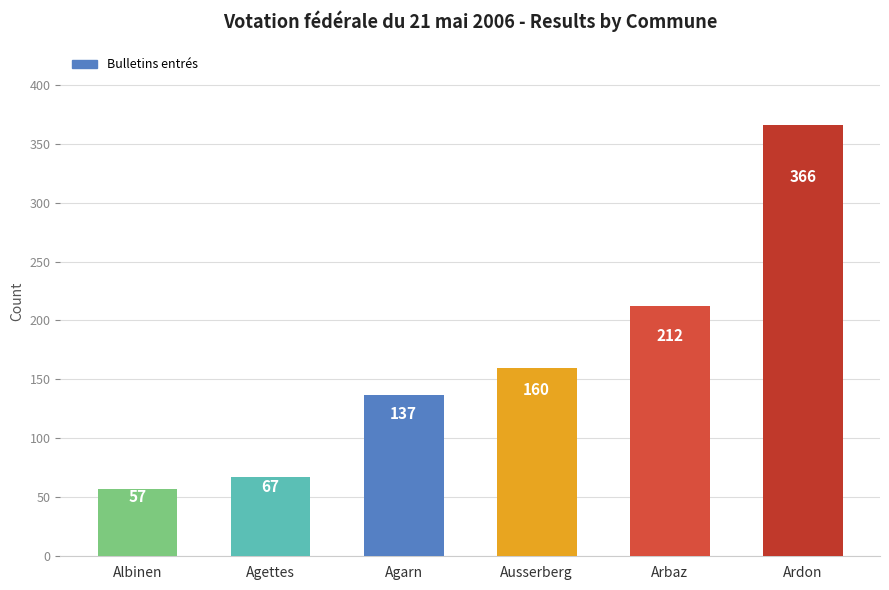

Which category has the lowest value across all series?

Albinen